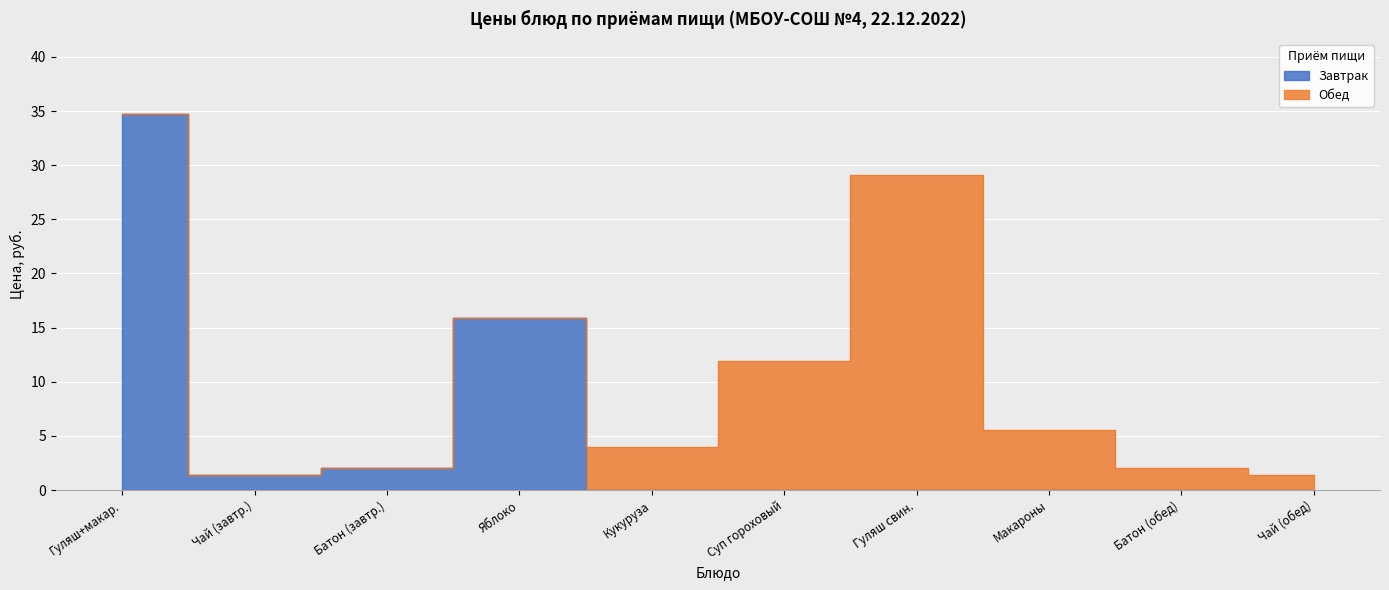

The value at Яблоко is 15.9. True or false?

True